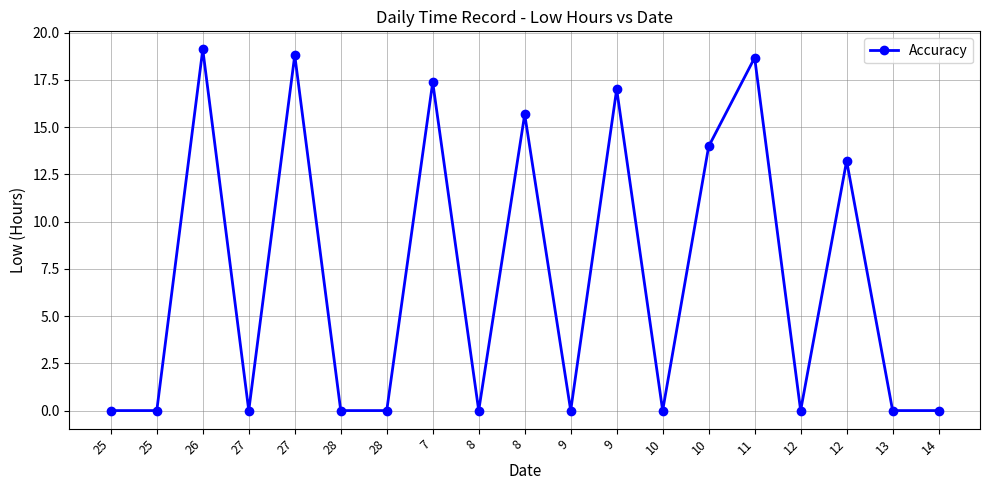

Which category has the lowest value across all series?

25